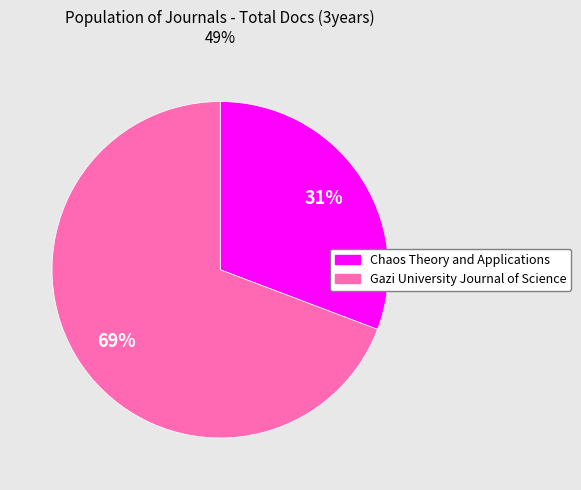

Does any single category account for the majority?

Yes